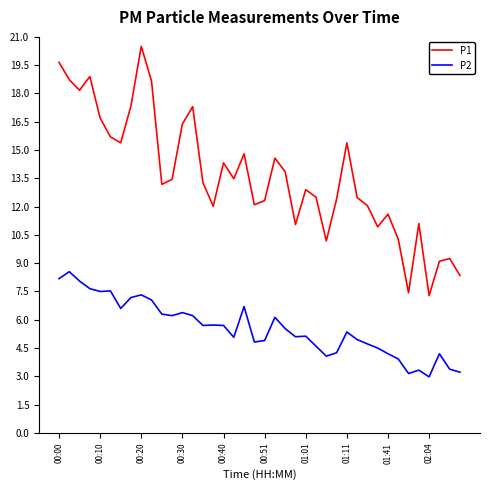

Rank the series by their maximum value, from lowest to highest.

P2, P1